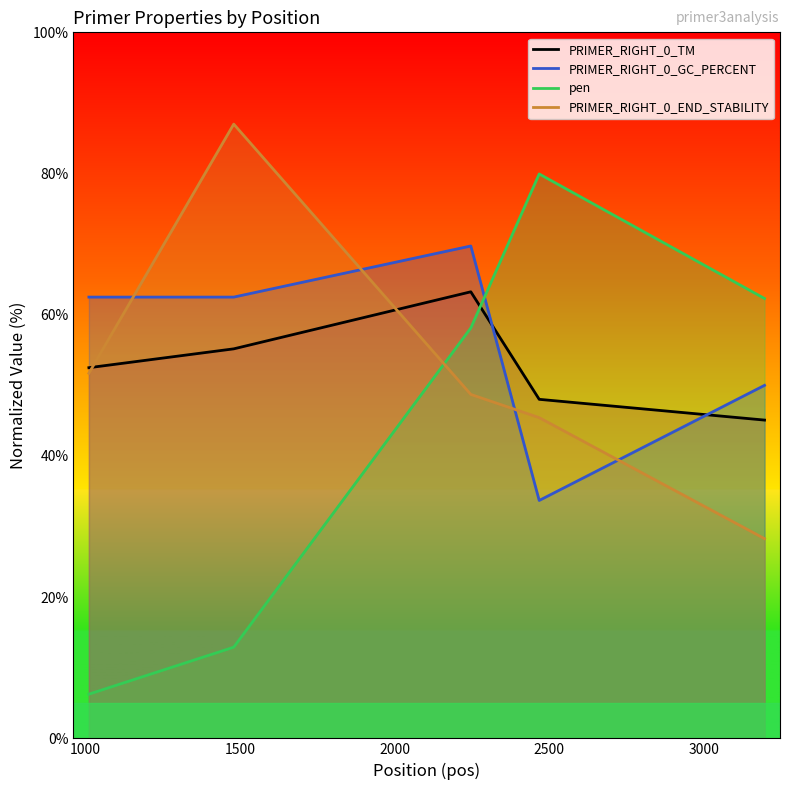

What is the minimum value shown in the chart?

6.3